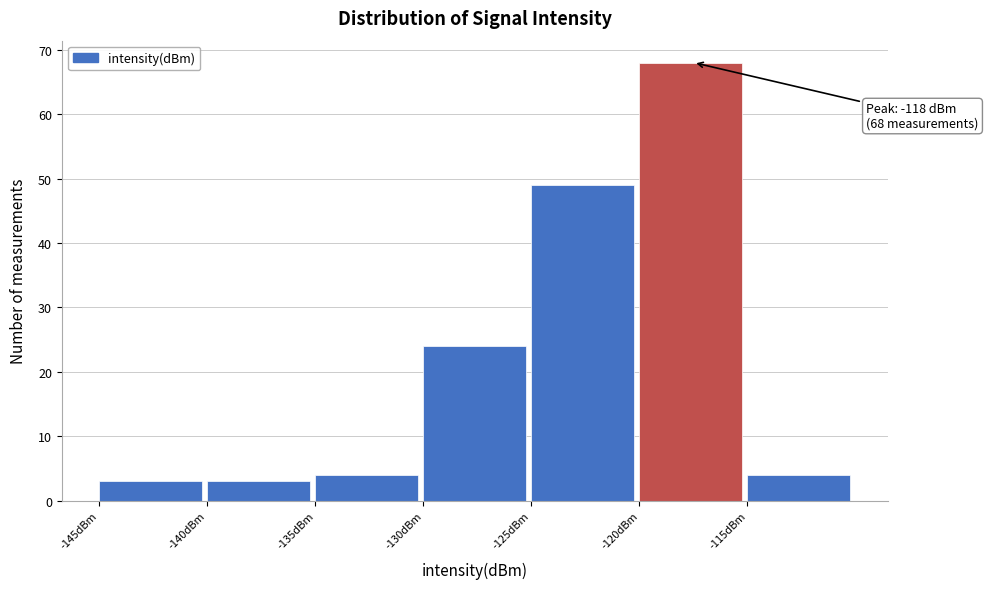

Over which range of the x-axis is the bar tallest?

-120 to -115